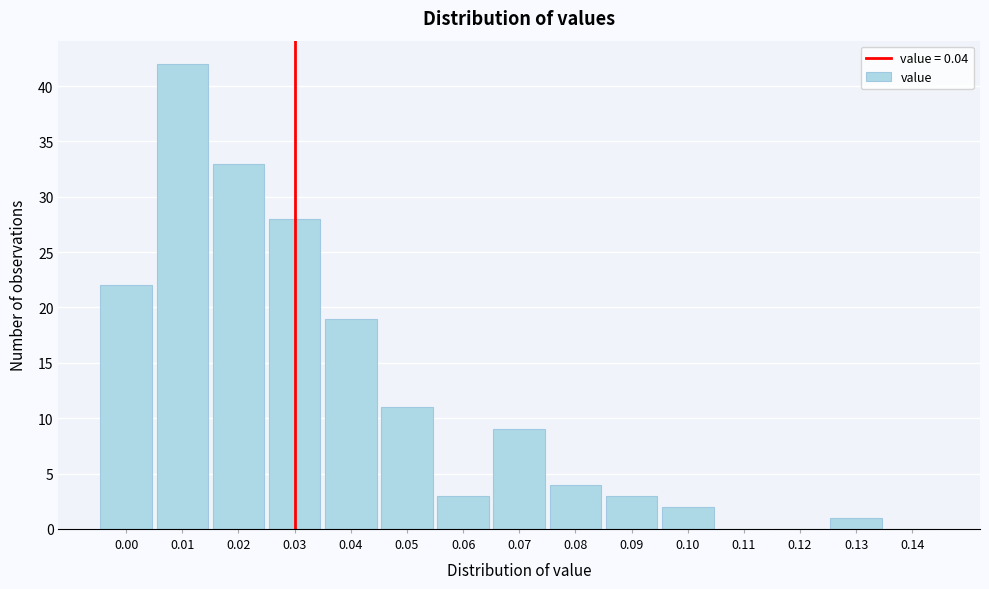

Reading left to right, what are all the values shown in this chart?

0.00=22	0.01=42	0.02=33	0.03=28	0.04=19	0.05=11	0.06=3	0.07=9	0.08=4	0.09=3	0.10=2	0.11=0	0.12=0	0.13=1	0.14=0